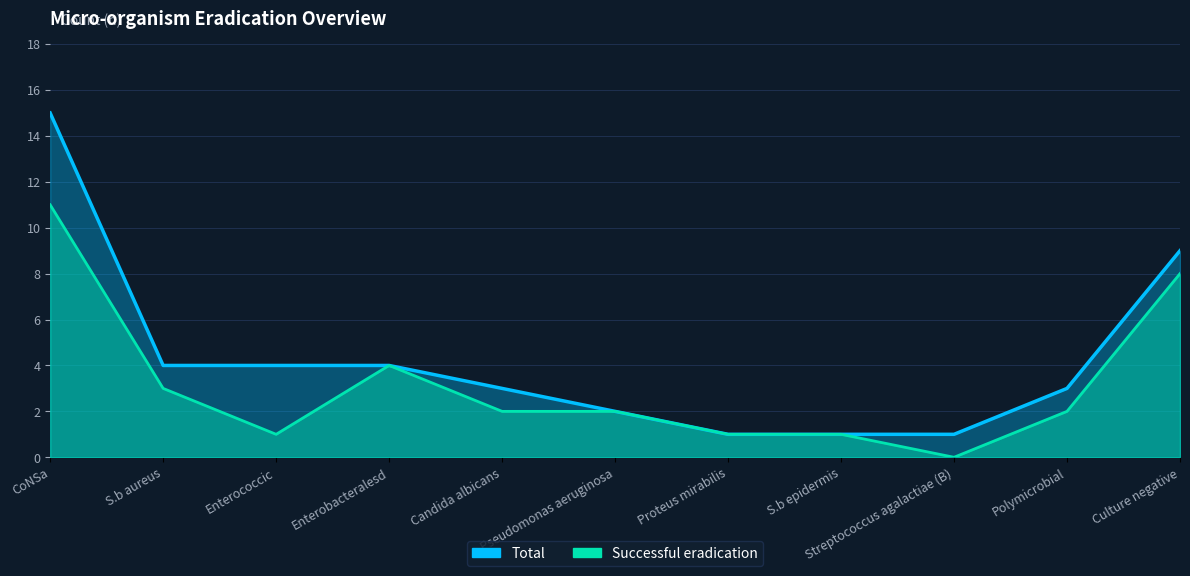

True or false: Total and Successful eradication cross at least once.

False